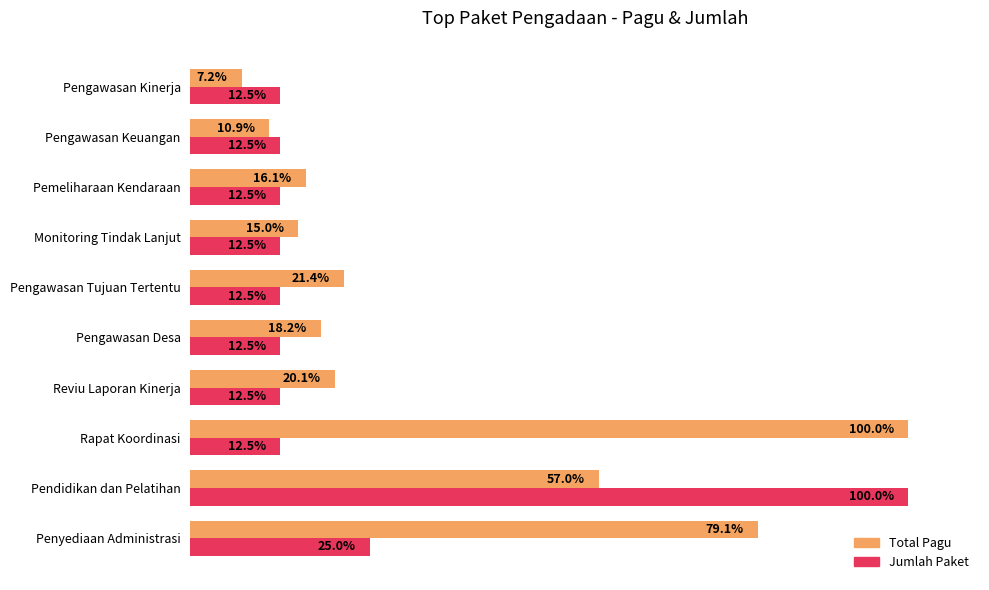

Which label corresponds to the smallest value in the chart?

Pengawasan Kinerja